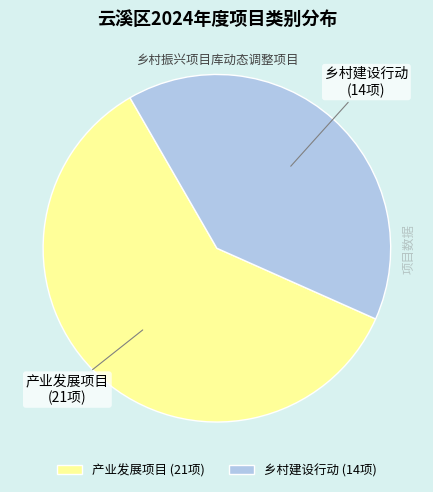

Is it true that 乡村建设行动 is 30% of the pie?

False